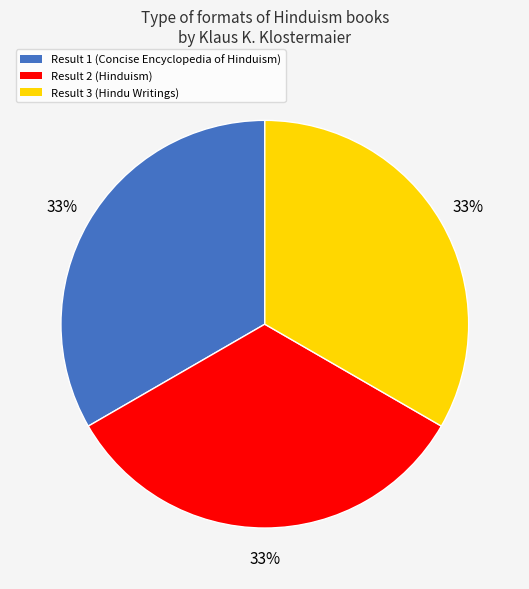

To the nearest percent, what percentage of the pie is Result 1 (Concise Encyclopedia of Hinduism)?

33%